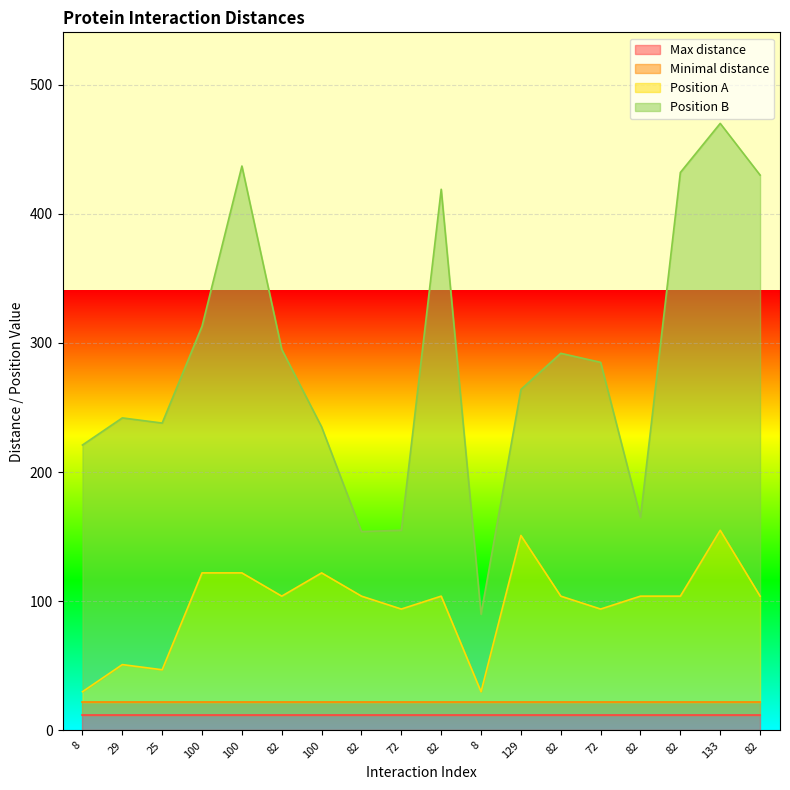

How many lines are shown in the chart?

4